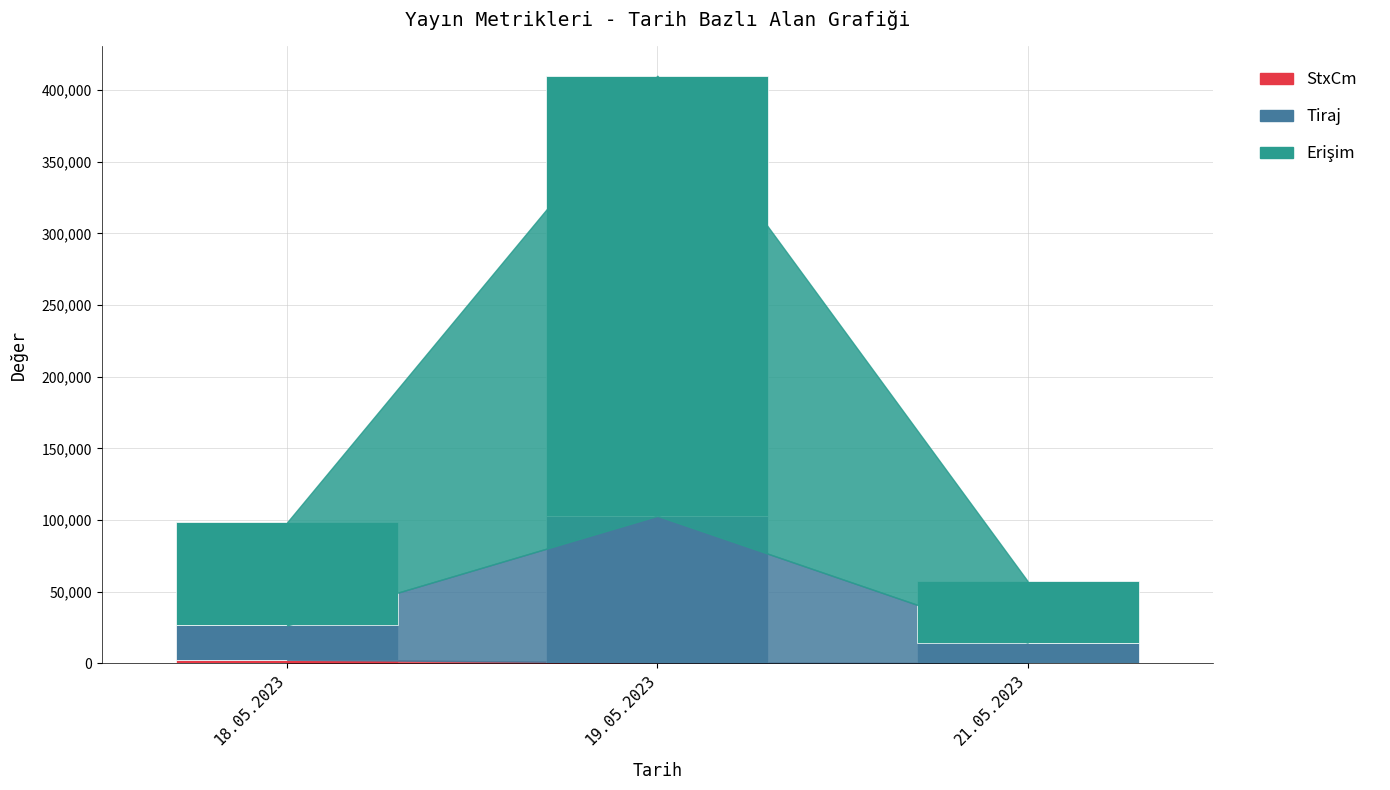

Count the number of data series in this chart.

3